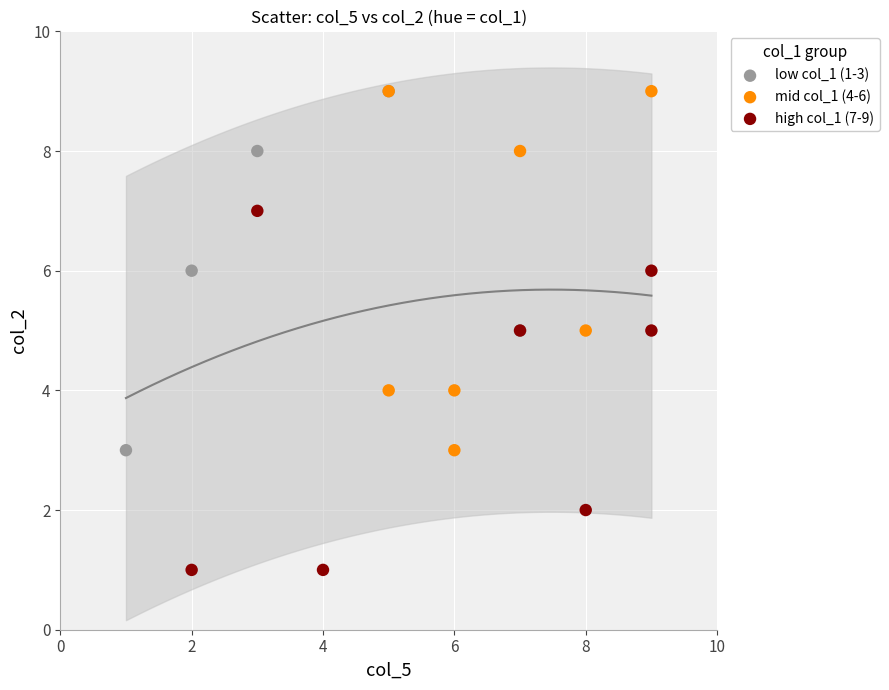

What are all the series names shown in the legend?

low col_1 (1-3), mid col_1 (4-6), high col_1 (7-9)